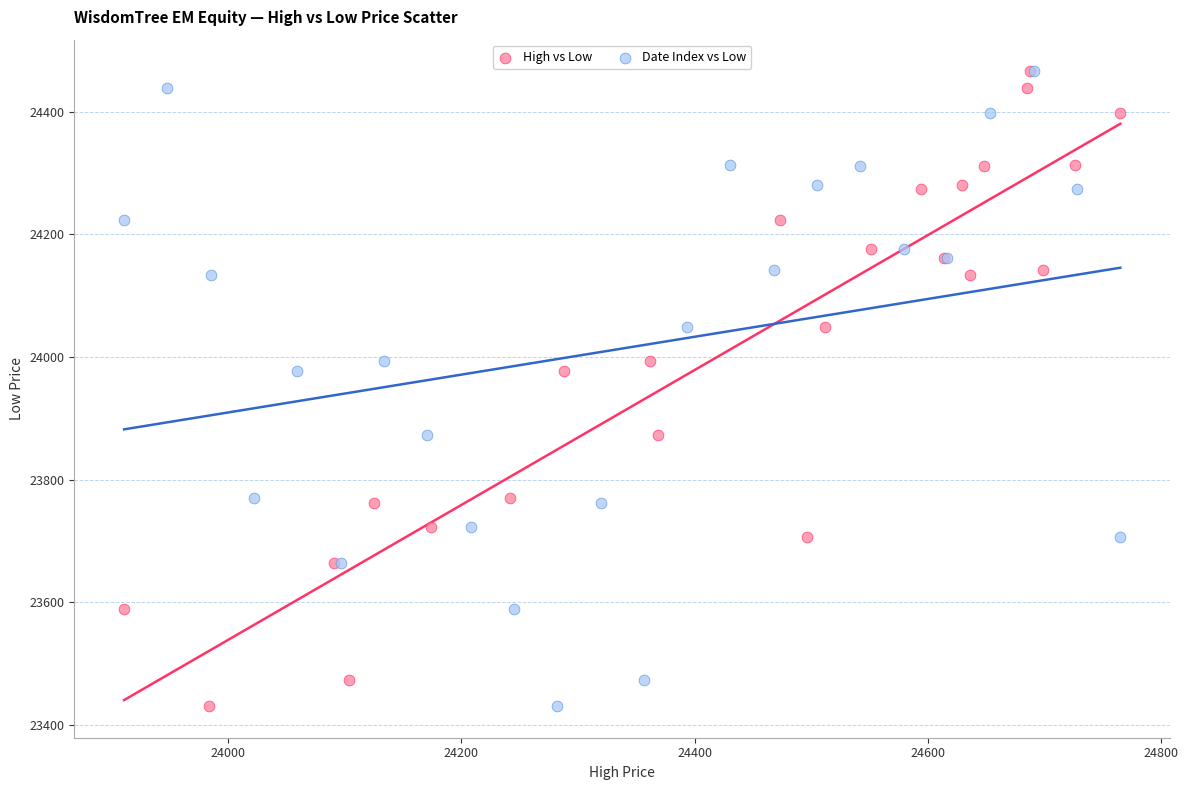

What are all the series names shown in the legend?

High vs Low, Date Index vs Low